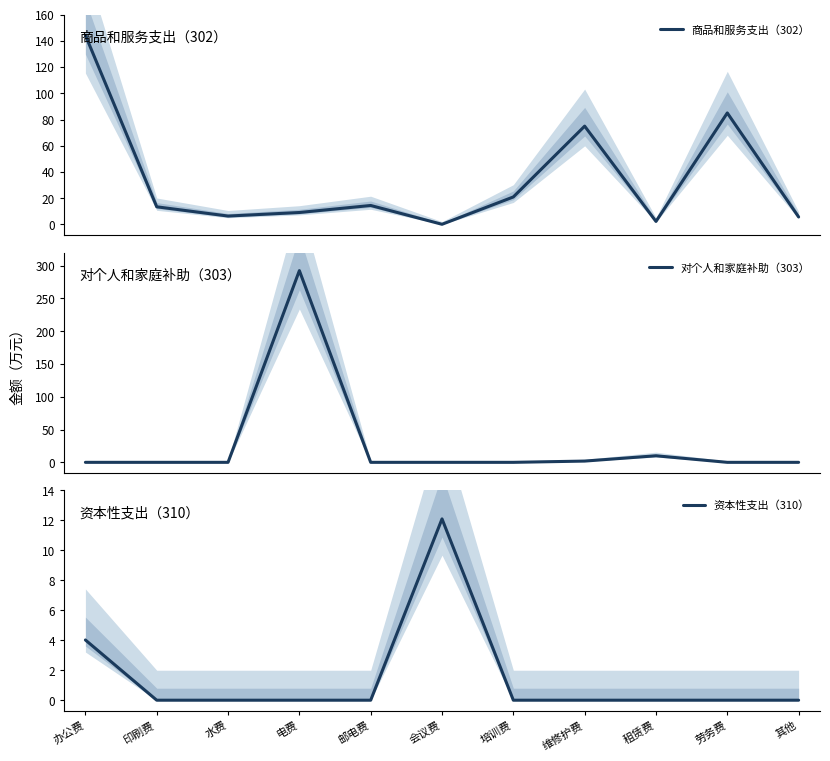

Which series has the widest spread of values?

对个人和家庭补助（303）